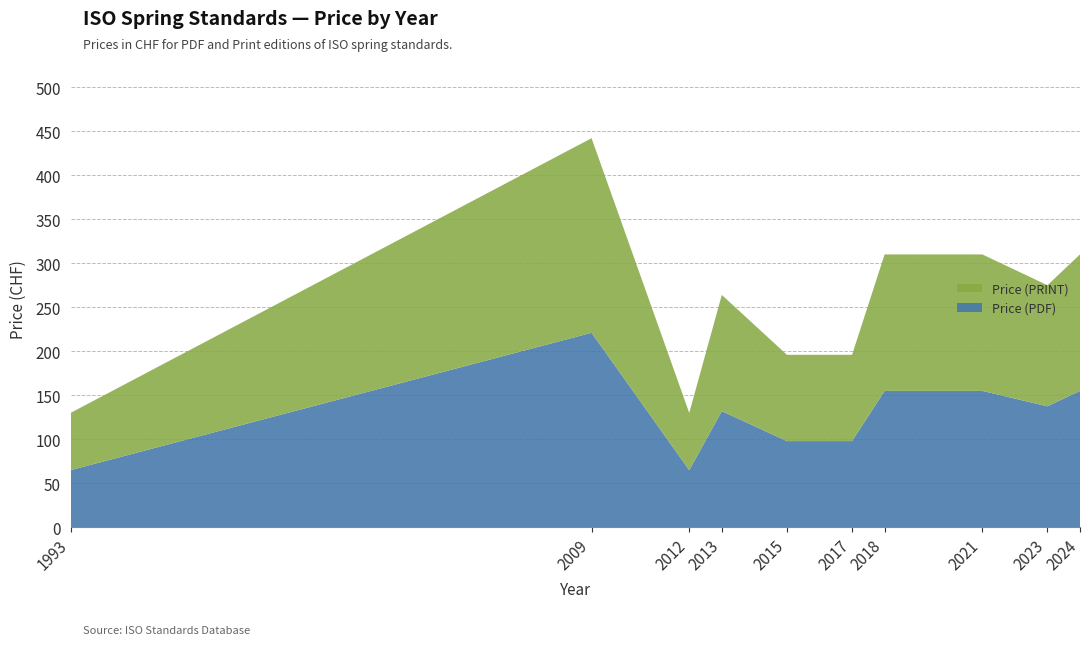

Reading left to right, transcribe all the data shown in this chart.

Price (PDF): 65.0	221.0	65.0	132.0	98.0	98.0	155.0	155.0	137.5	155.0
Price (PRINT): 65.0	221.0	65.0	132.0	98.0	98.0	155.0	155.0	137.5	155.0